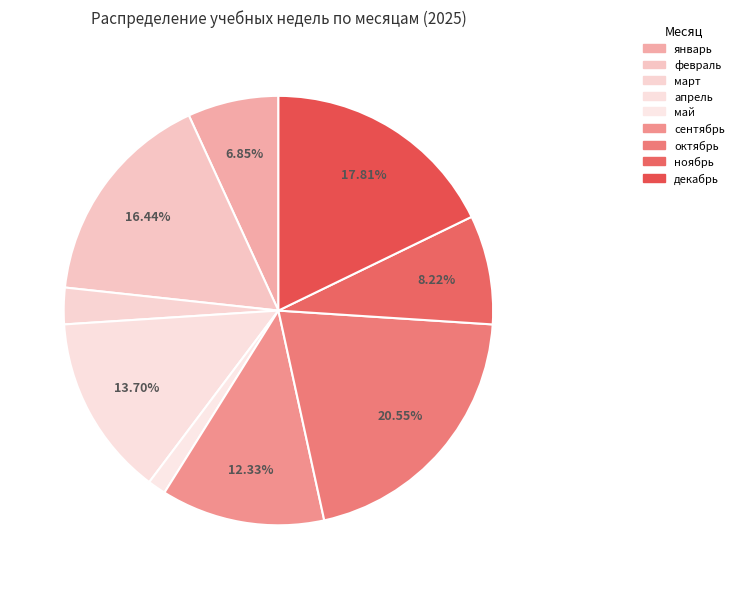

Count the number of slices in the pie.

9